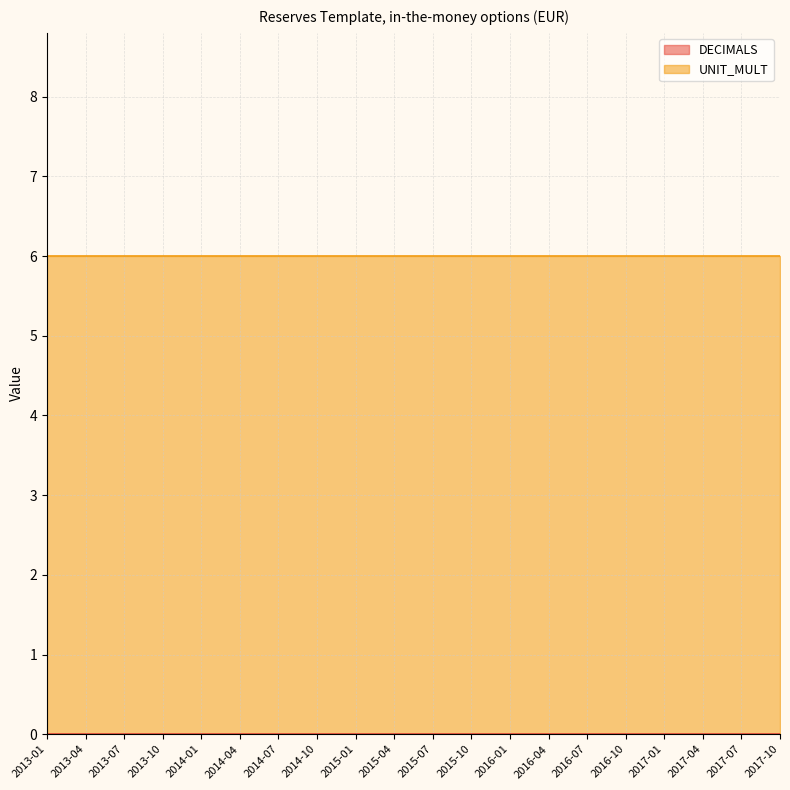

At which label does DECIMALS reach its minimum?

2013-01